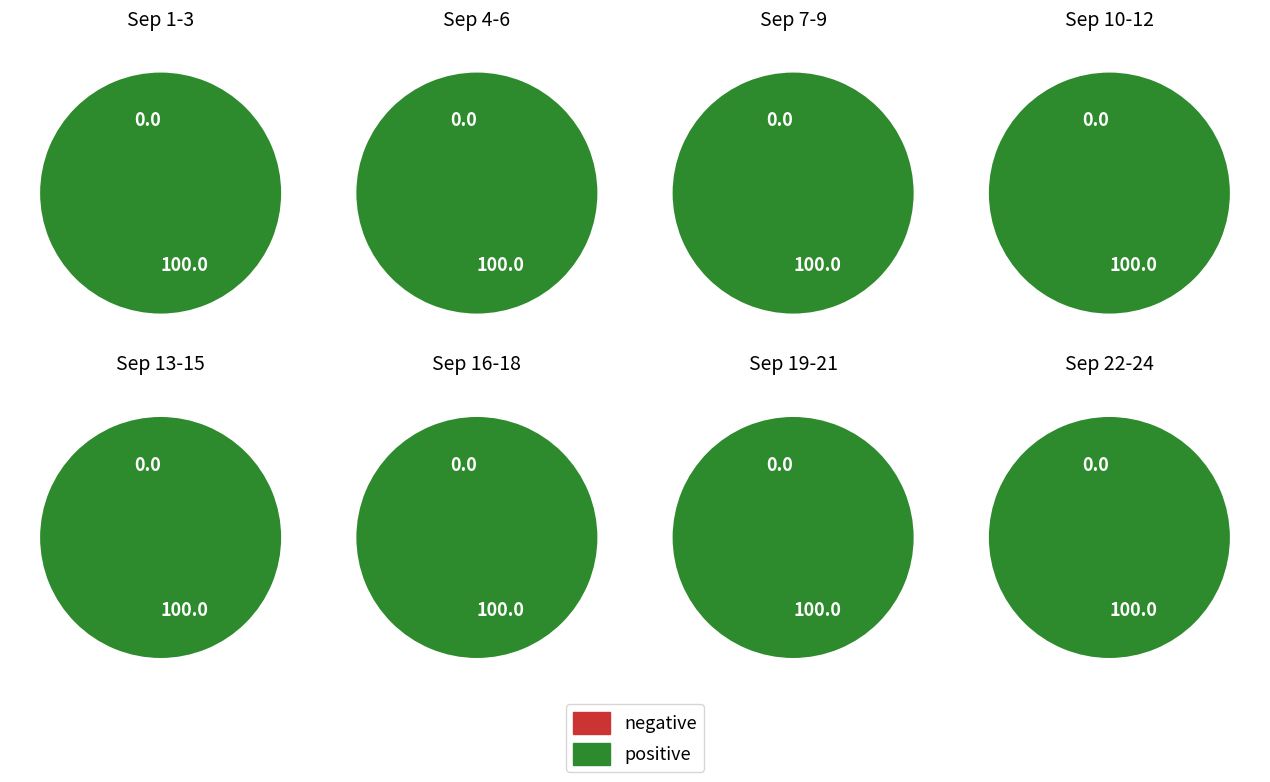

Which has a higher value, Sep 3 or Sep 6?

Sep 6